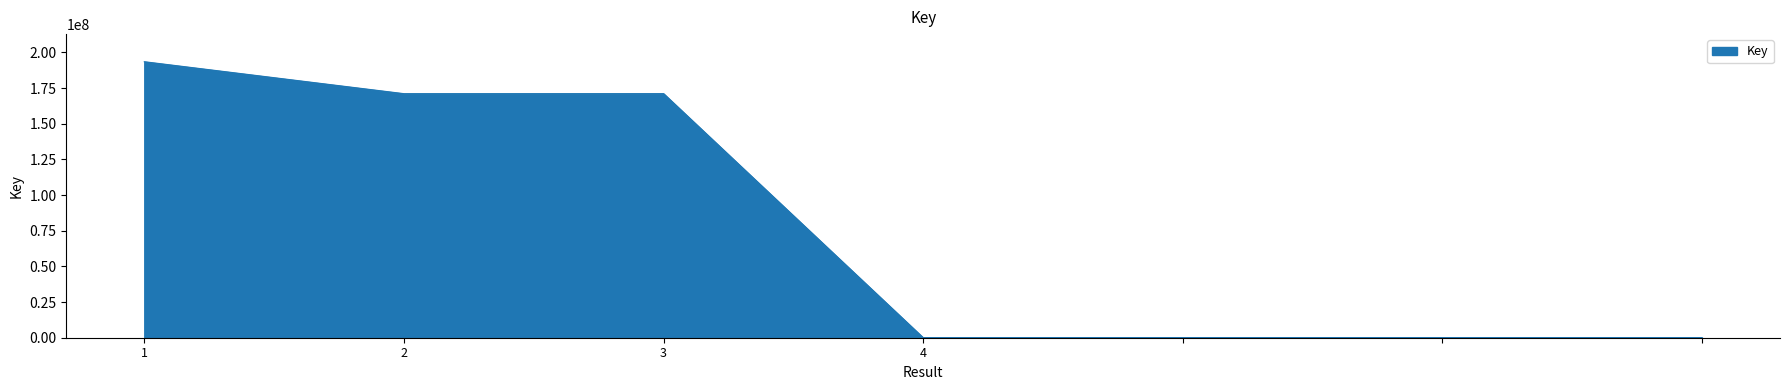

What is the difference between the maximum and second lowest values?

193496397